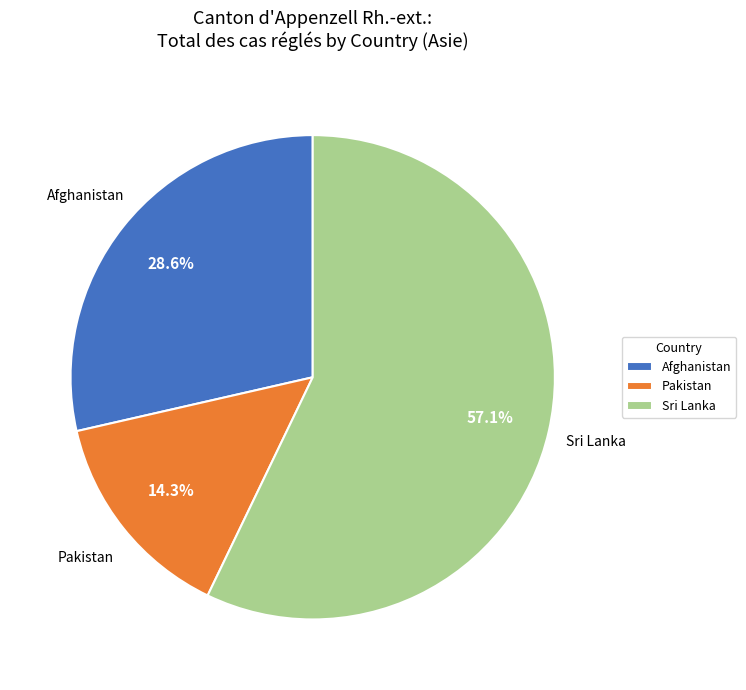

How many segments does this pie chart have?

3